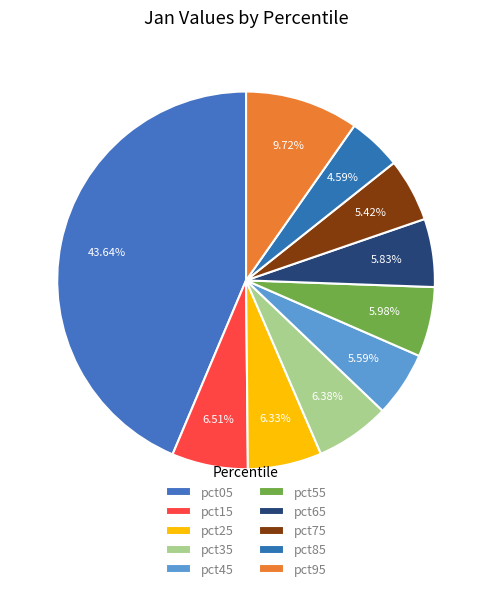

How many slices are in this pie chart?

10